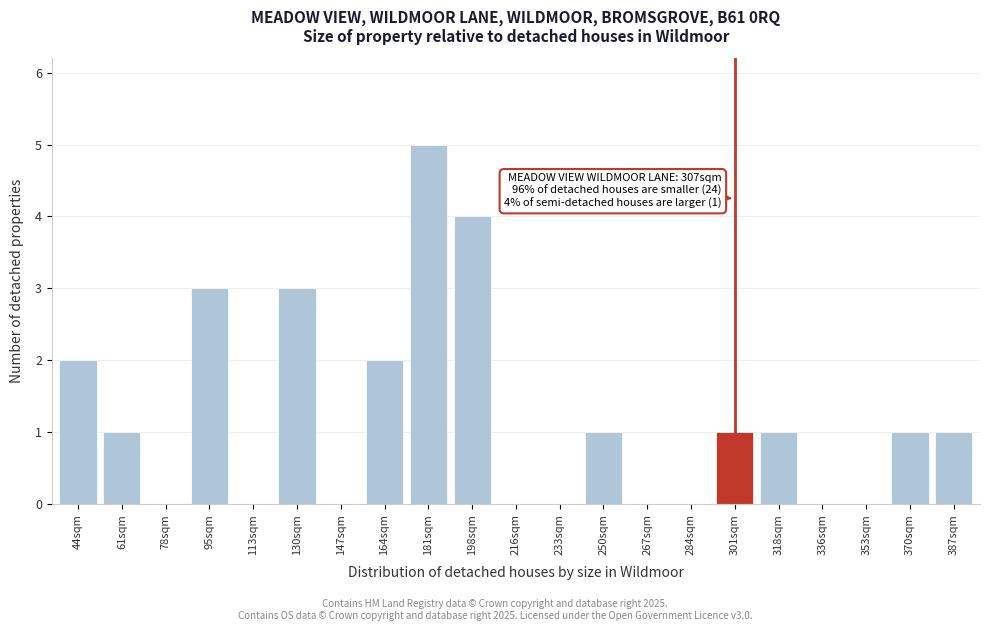

Reading left to right, what are all the values shown in this chart?

44sqm=2	61sqm=1	78sqm=0	95sqm=3	113sqm=0	130sqm=3	147sqm=0	164sqm=2	181sqm=5	198sqm=4	216sqm=0	233sqm=0	250sqm=1	267sqm=0	284sqm=0	301sqm=1	318sqm=1	336sqm=0	353sqm=0	370sqm=1	387sqm=1